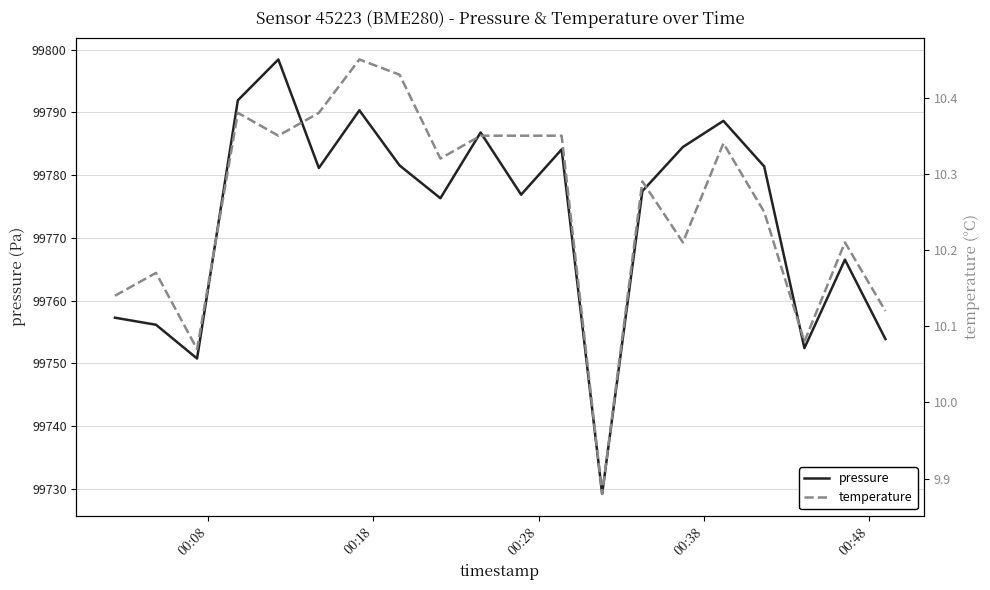

What is the difference between the second highest and second lowest values in the pressure series?

41.1